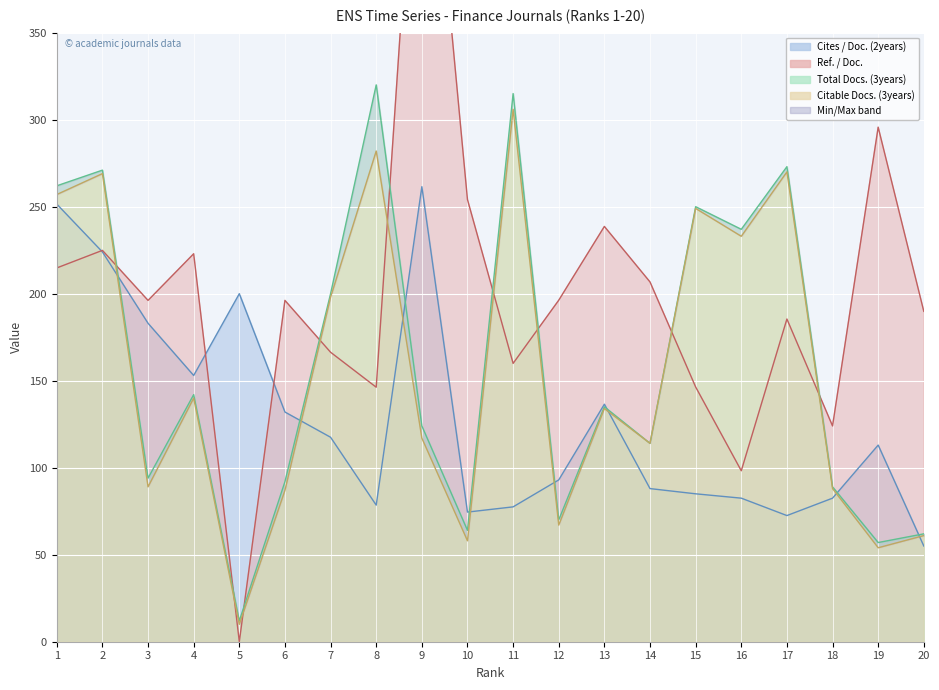

True or false: Total Docs. (3years) has more than 2 interior local peaks.

True